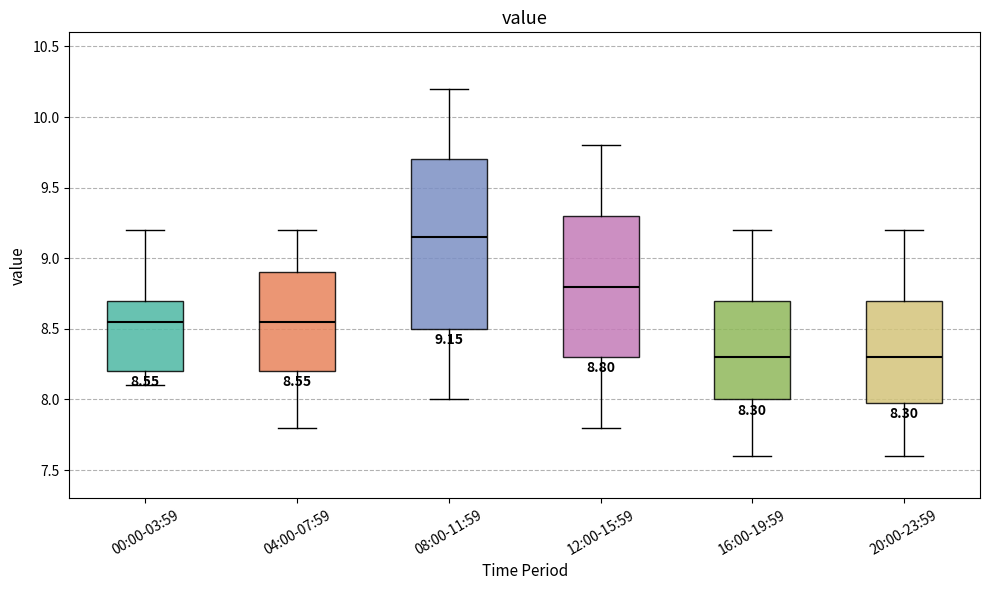

Comparing the boxes themselves (not the whiskers), which one is the tallest?

08:00-11:59